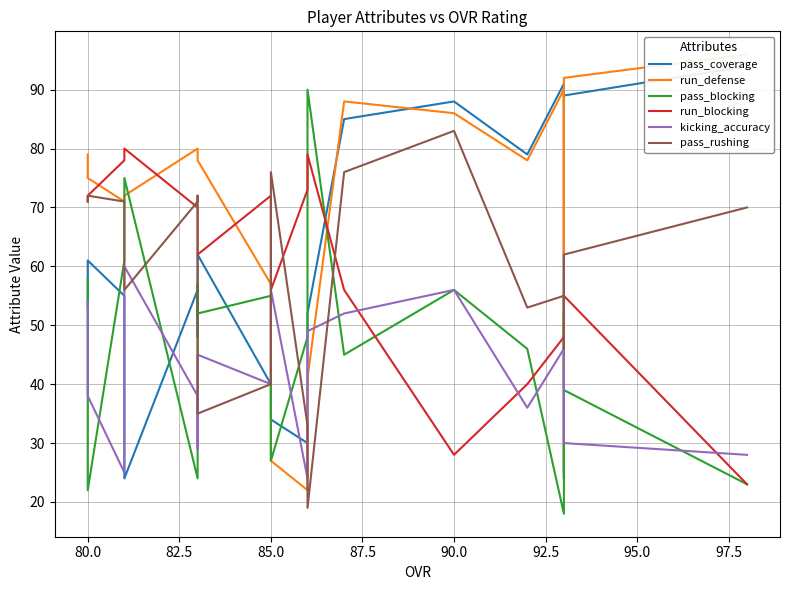

What is the greatest value displayed?

96